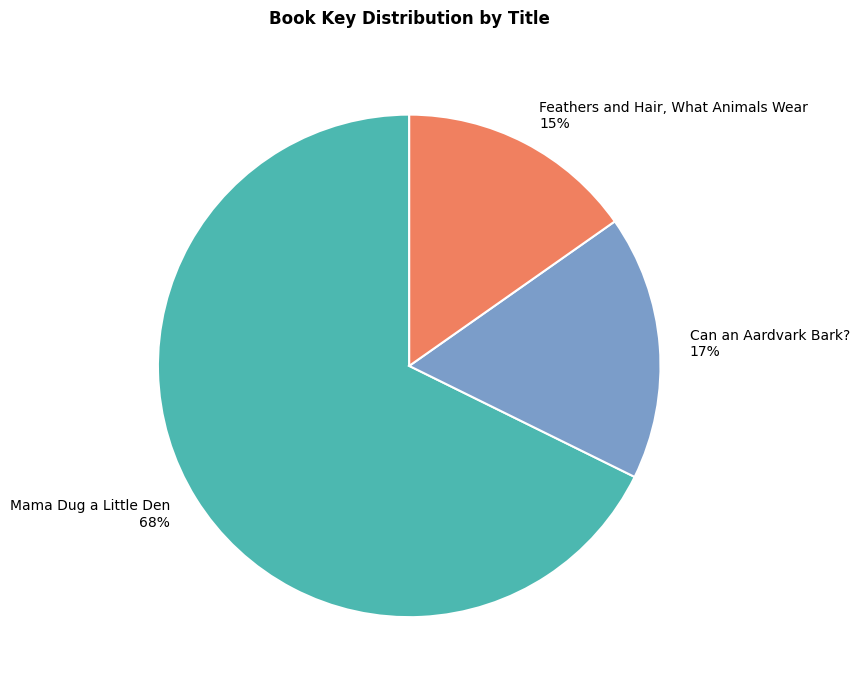

To the nearest percent, what is the average slice percentage?

33%